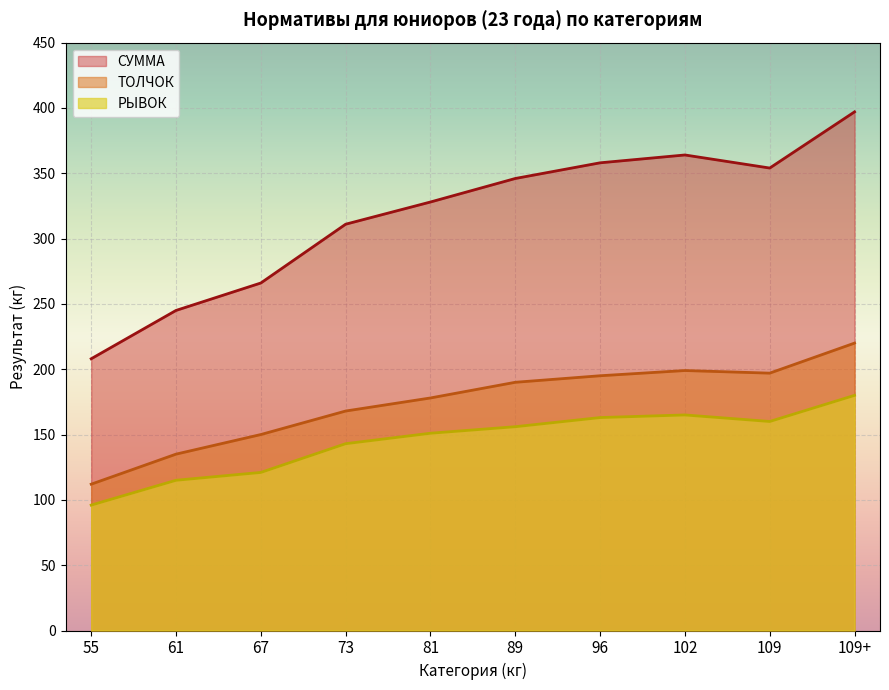

Rank the series at 102 from highest to lowest value.

СУММА, ТОЛЧОК, РЫВОК